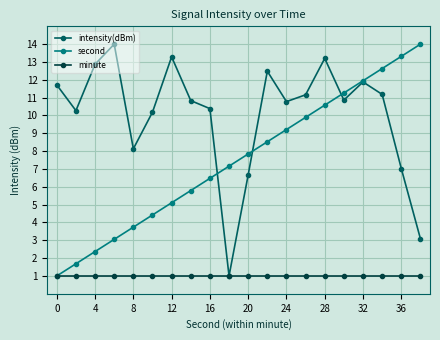

Which series has the largest total across all categories?

intensity(dBm)